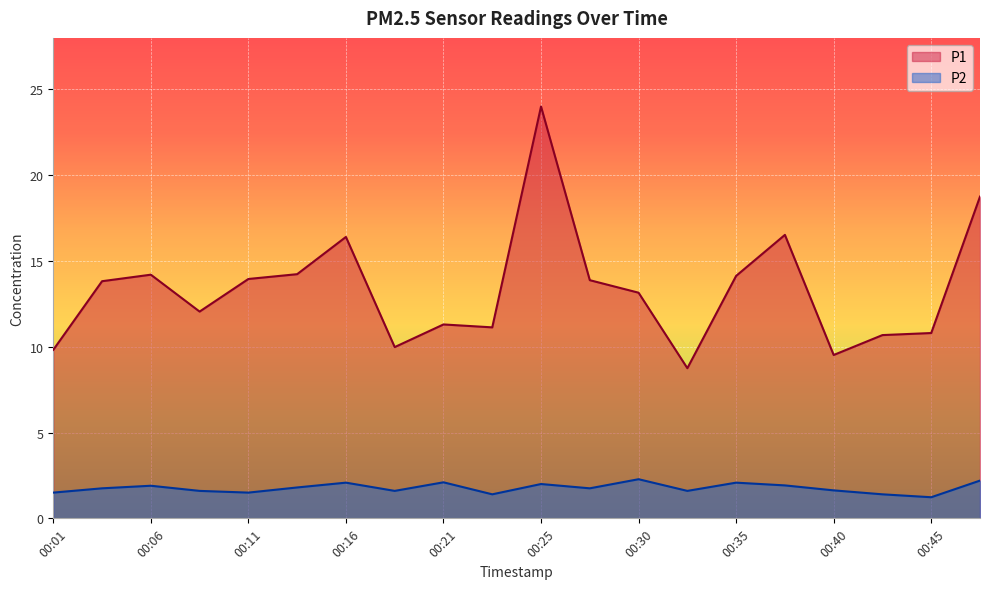

True or false: P1 and P2 cross at least once.

False